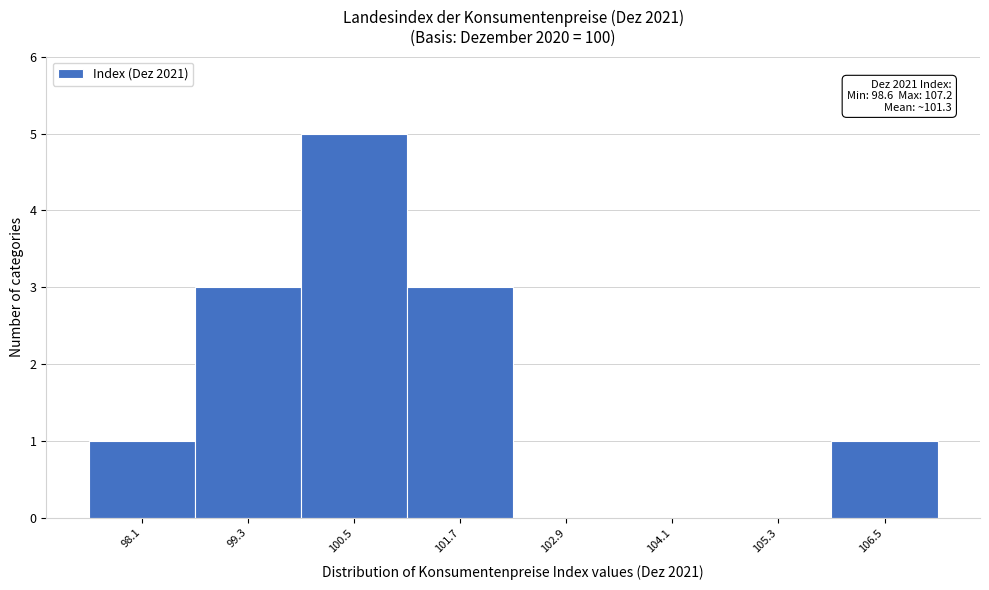

Reading left to right, extract all data points from this chart.

98.1=1	99.3=3	100.5=5	101.7=3	102.9=0	104.1=0	105.3=0	106.5=1